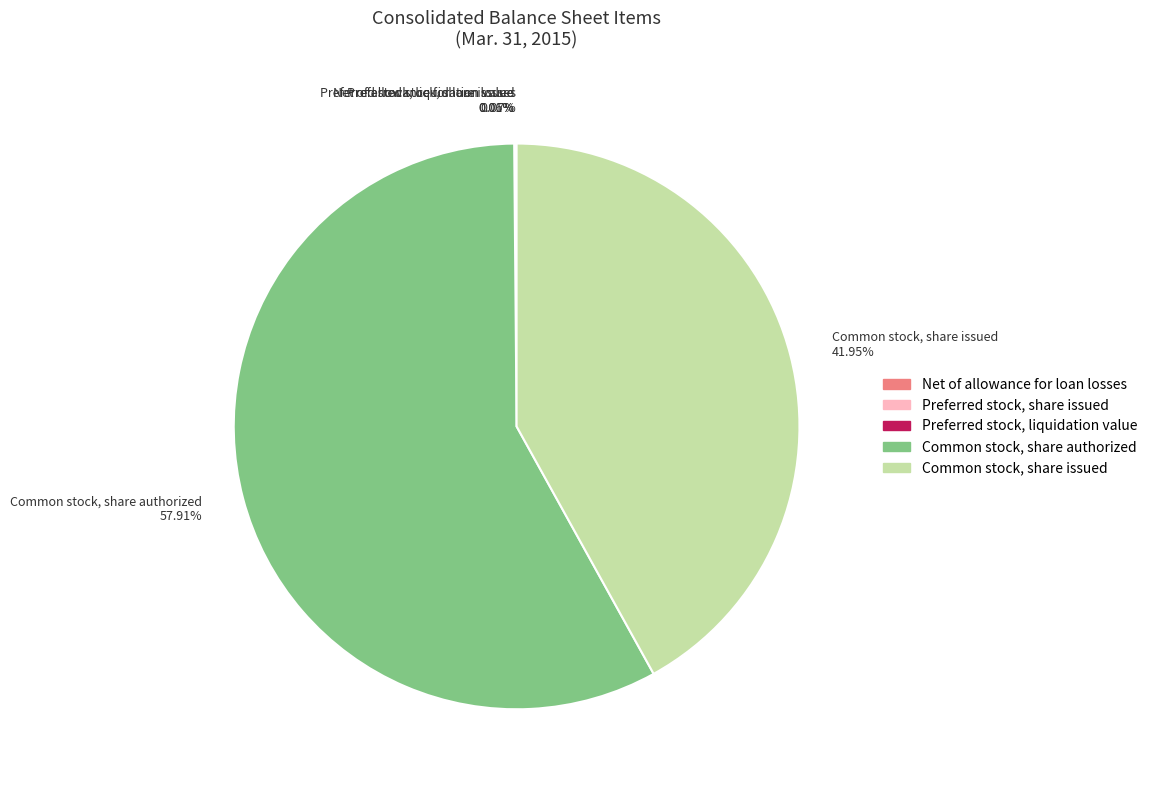

Does Common stock, share issued represent more than half of the total?

No